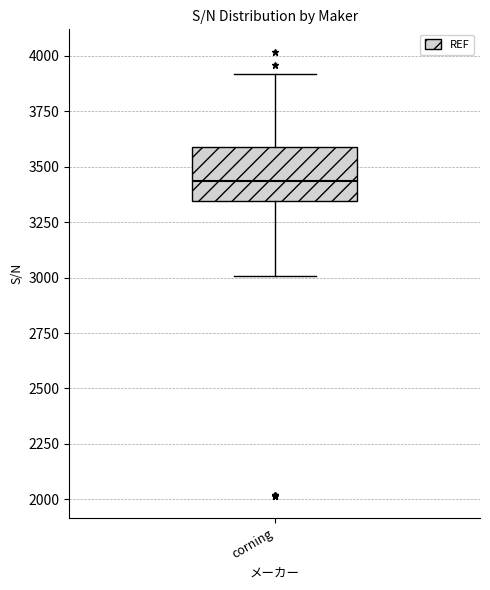

Where is the upper edge of the box for corning on the y-axis? The values are not printed on the chart, so give them approximately, as read against the axis.

3600